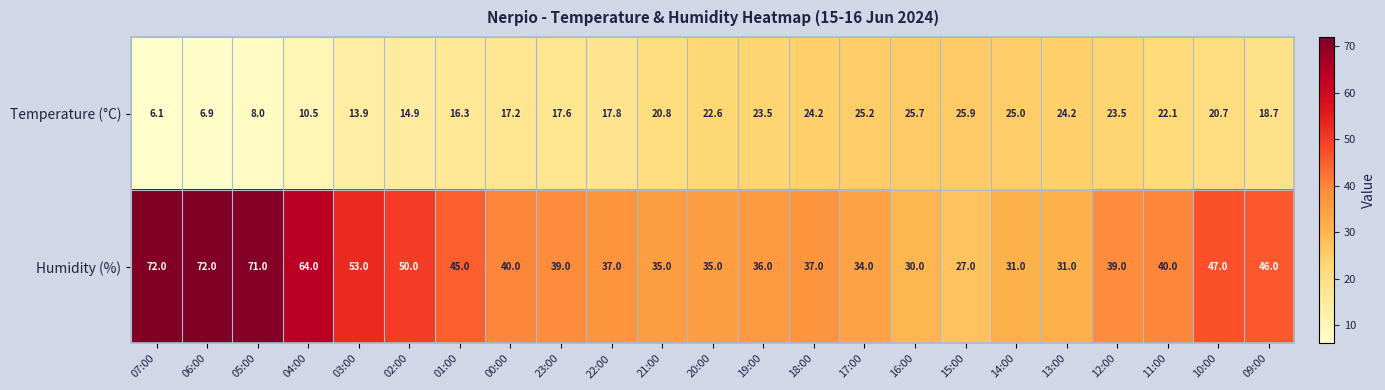

Which category has the highest value in the Temperature (°C) series?

15:00